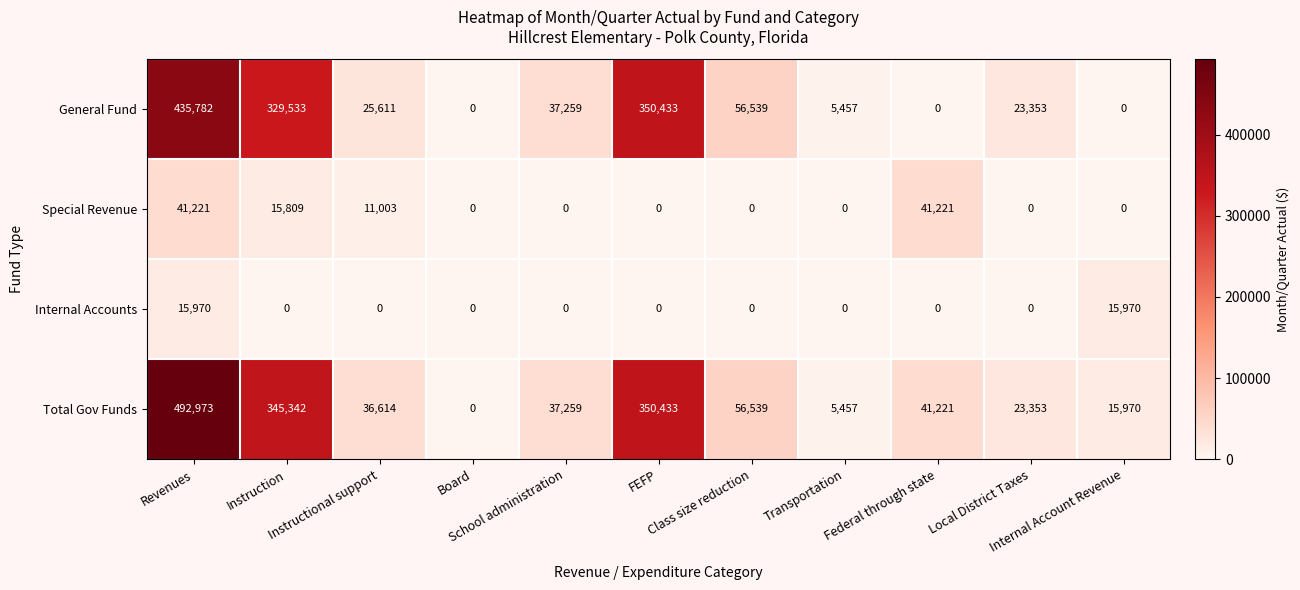

What is the difference between the second highest and minimum values in the Special Revenue series?

41221